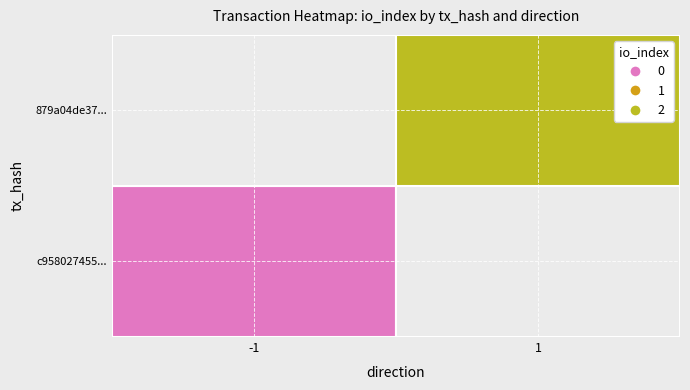

What is the greatest value displayed?

2